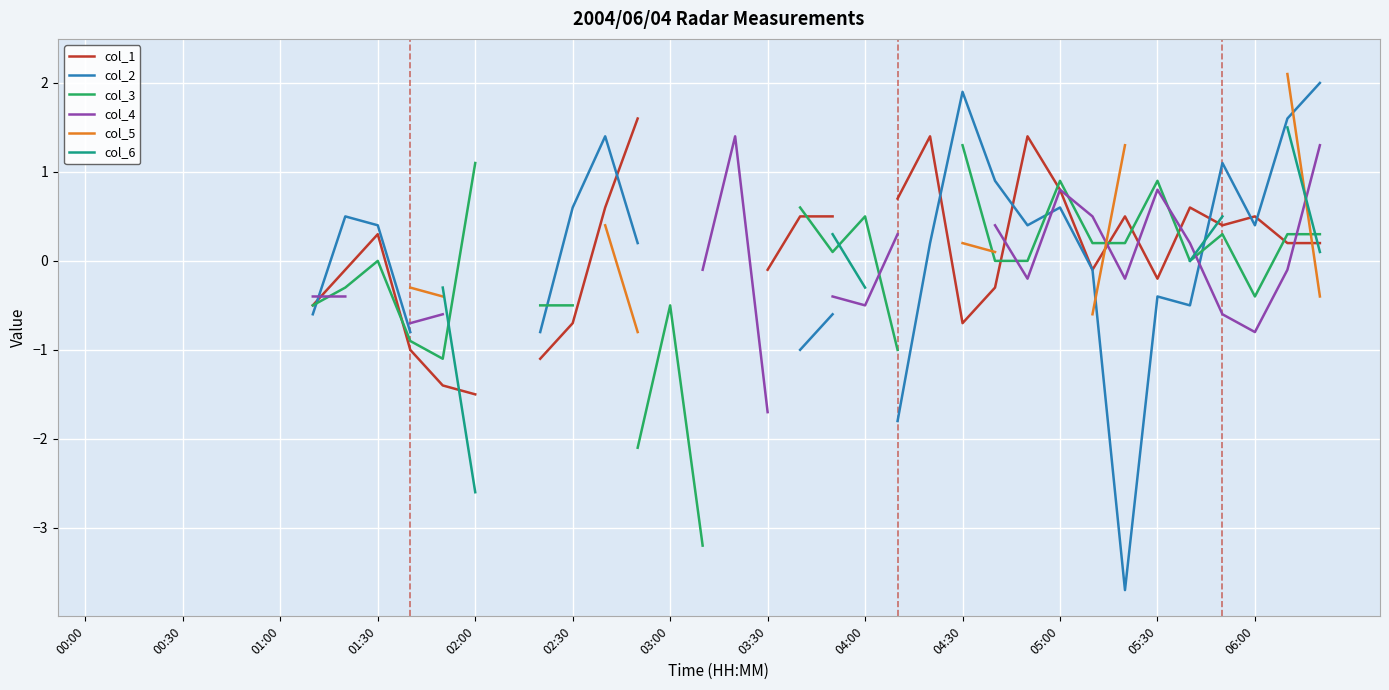

True or false: col_3 and col_5 cross at least once.

True